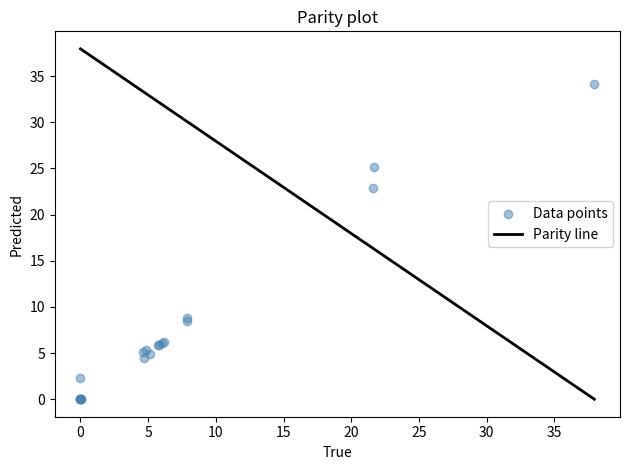

What Y value in the scatter plot is closest to 17?

22.9